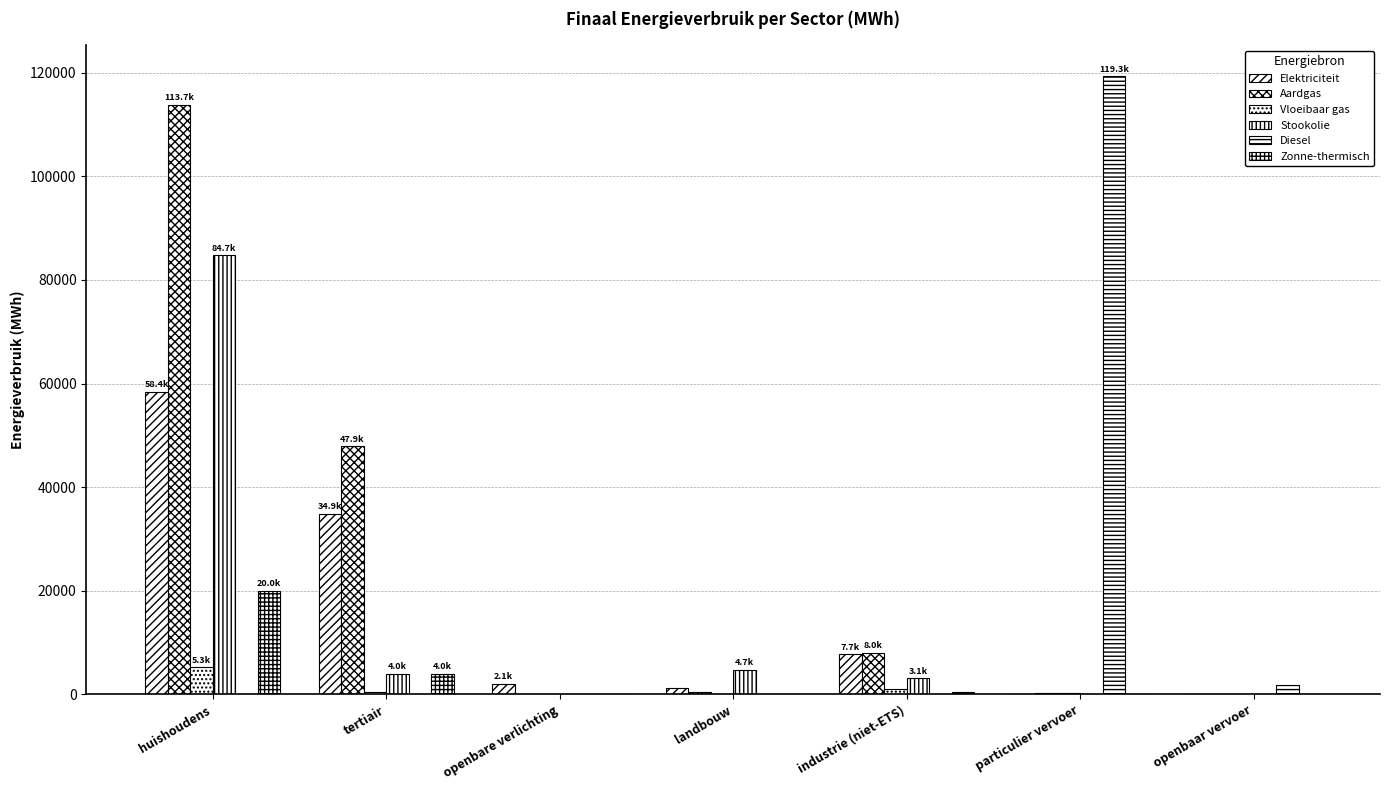

List the labels in order of Diesel value, largest first.

particulier vervoer, openbaar vervoer, huishoudens, tertiair, openbare verlichting, landbouw, industrie (niet-ETS)